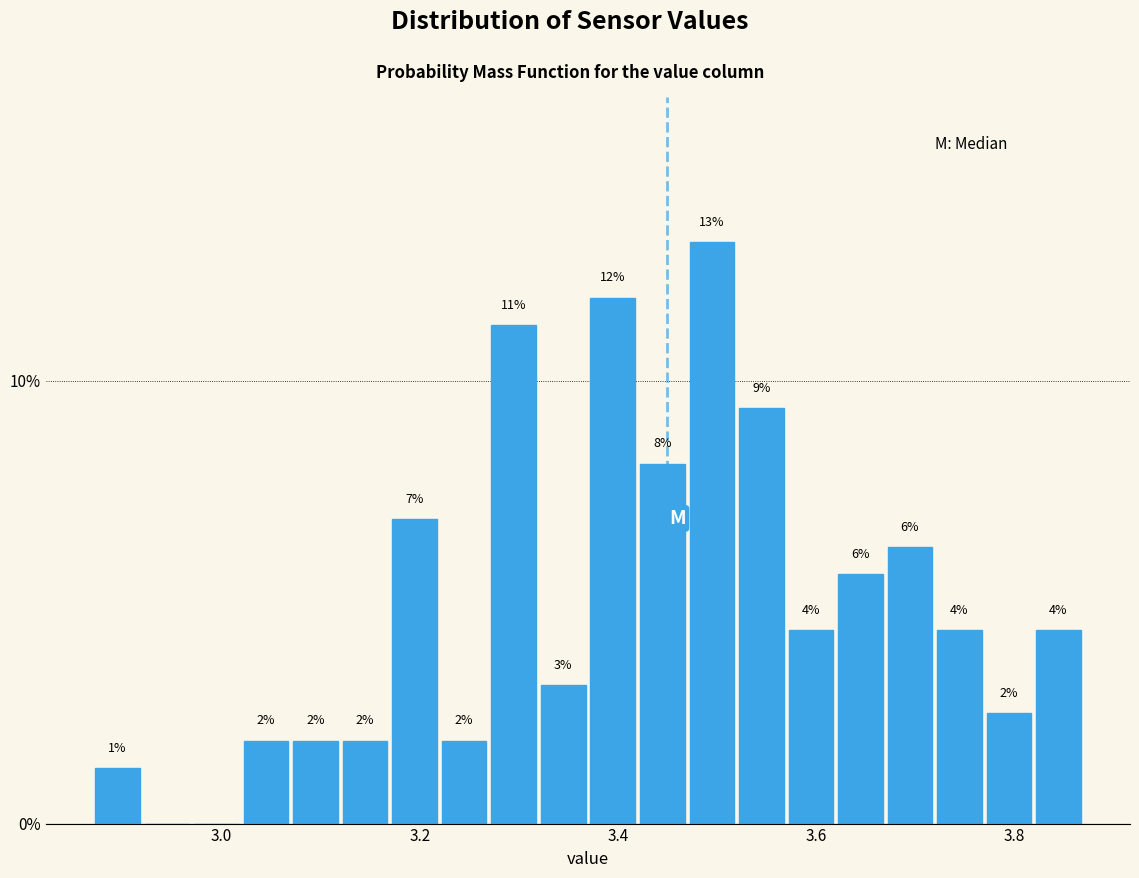

Read against the x-axis, roughly where is the centre of the tallest bar?

3.50